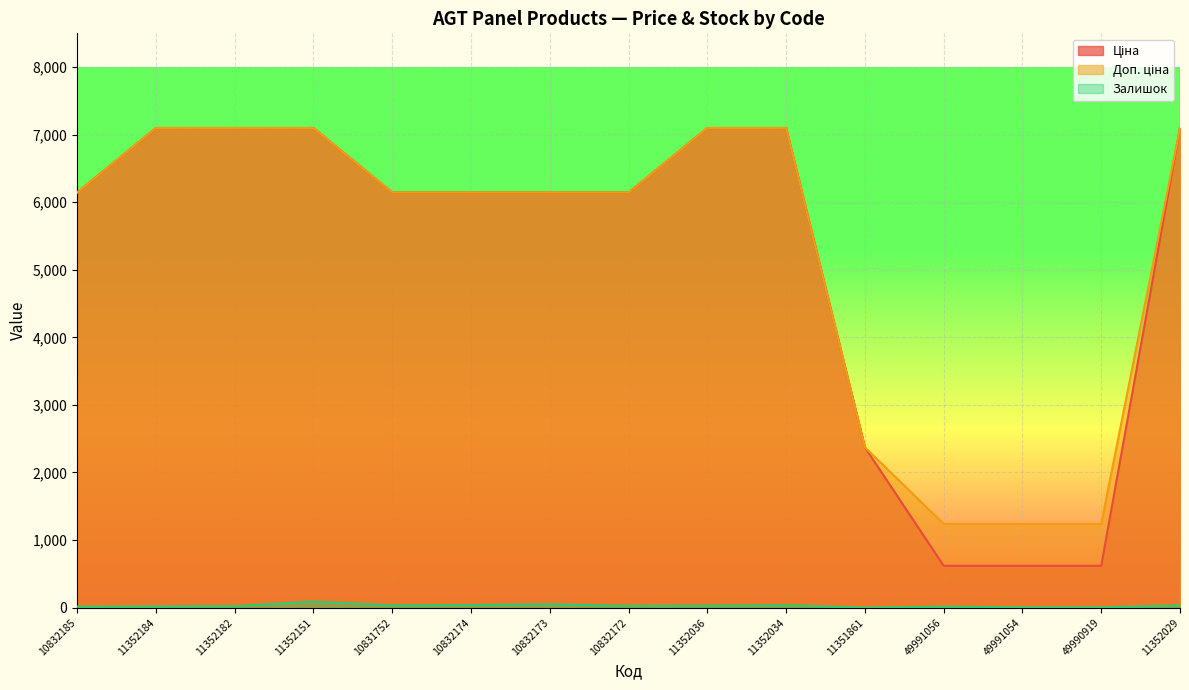

How many data points in Залишок are less than 26?

7